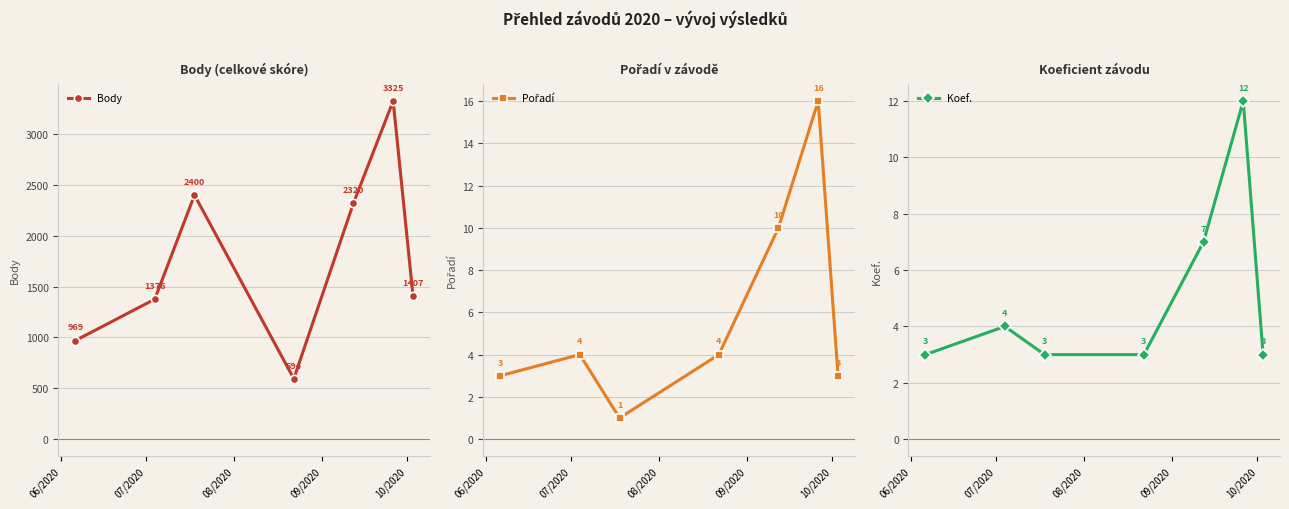

How many interior local peaks does the Koef. series have?

2